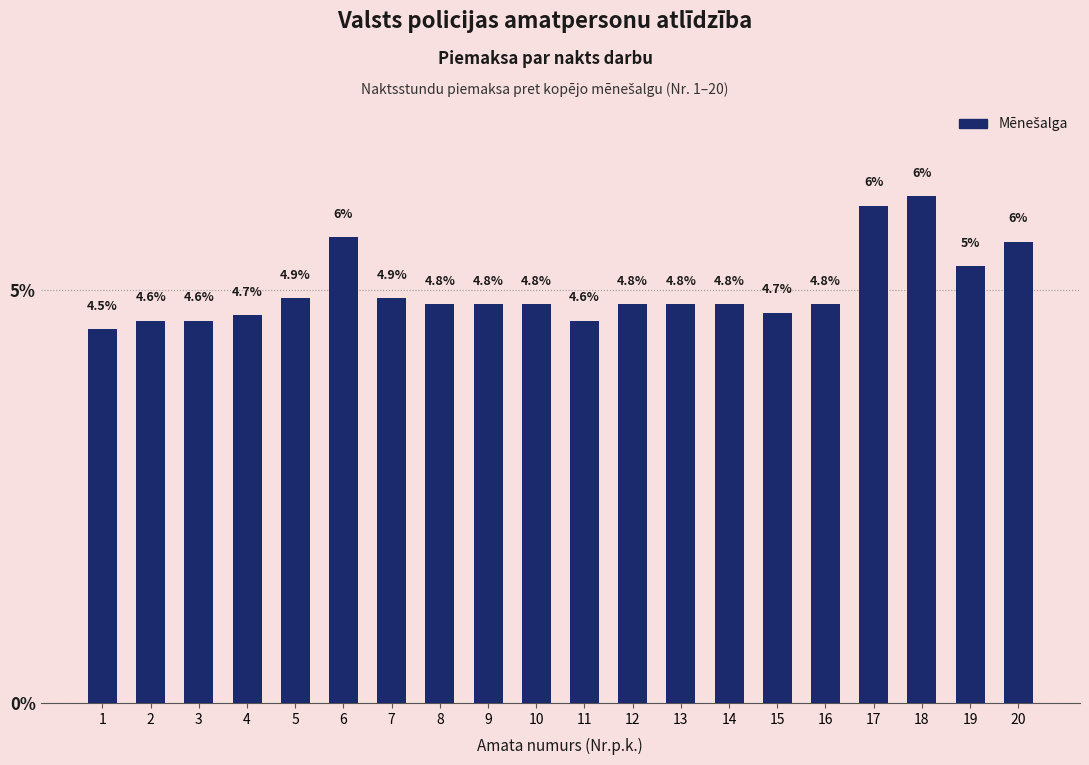

Which label corresponds to the largest value in the chart?

18